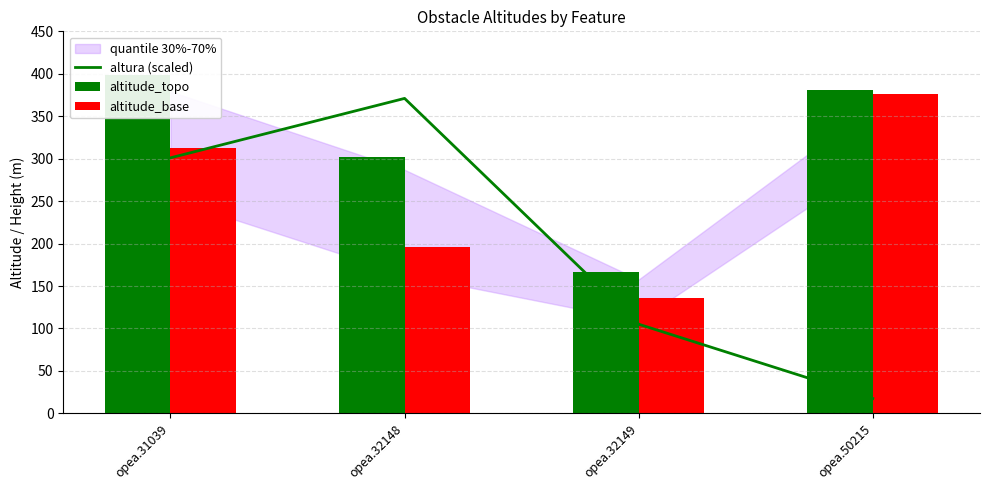

At how many categories does at least one series exceed 210?

3